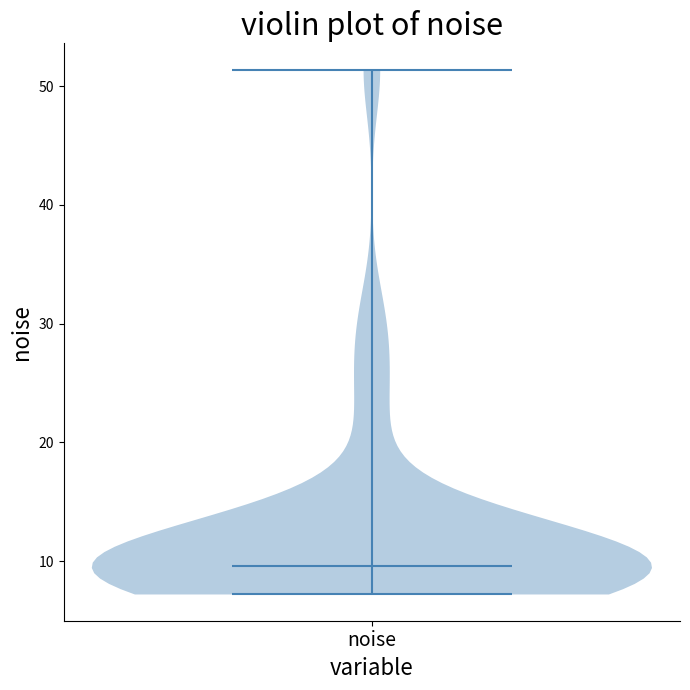

Where does the median line of the violin for noise sit on the y-axis? The values are not printed on the chart, so give them approximately, as read against the axis.

10